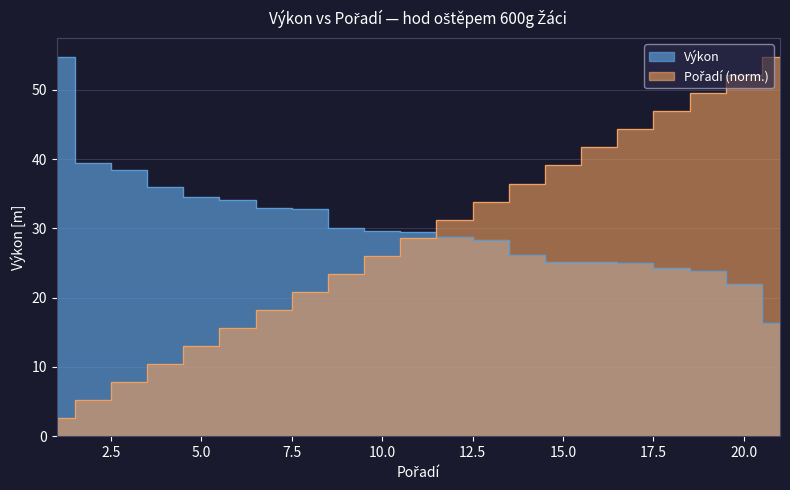

List the series in order of their overall mean, highest first.

Výkon, Pořadí